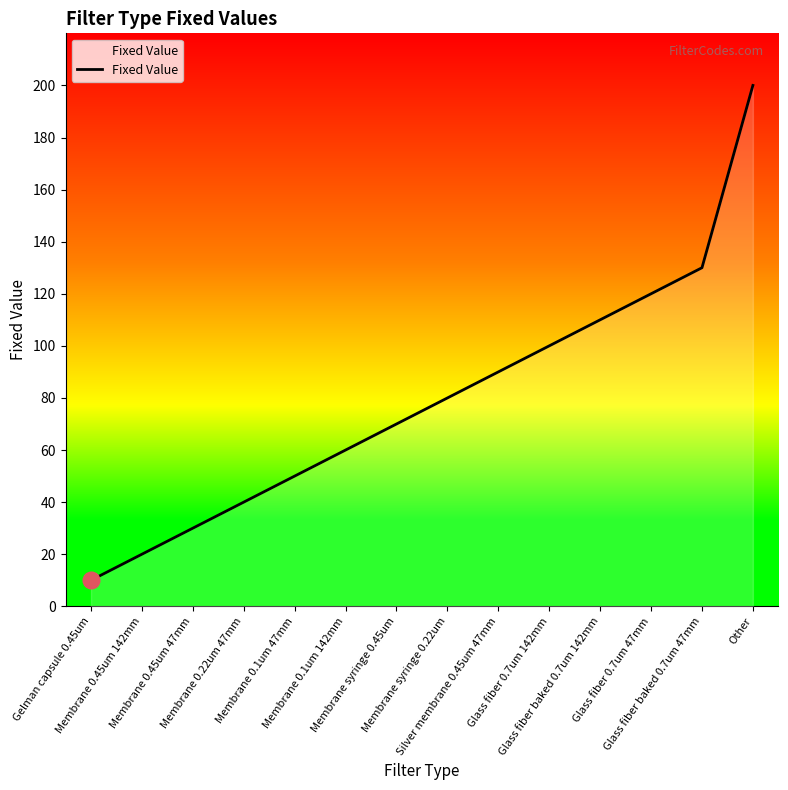

What position from the right is Membrane syringe 0.45um?

8